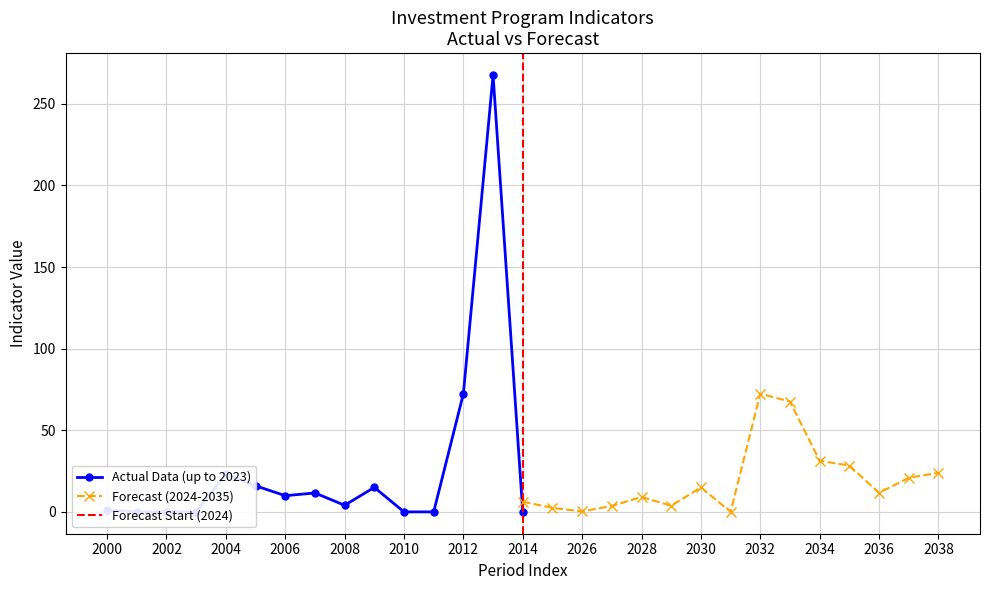

Is it true that Forecast (2024-2035) equals 6.3 at 2014?

True